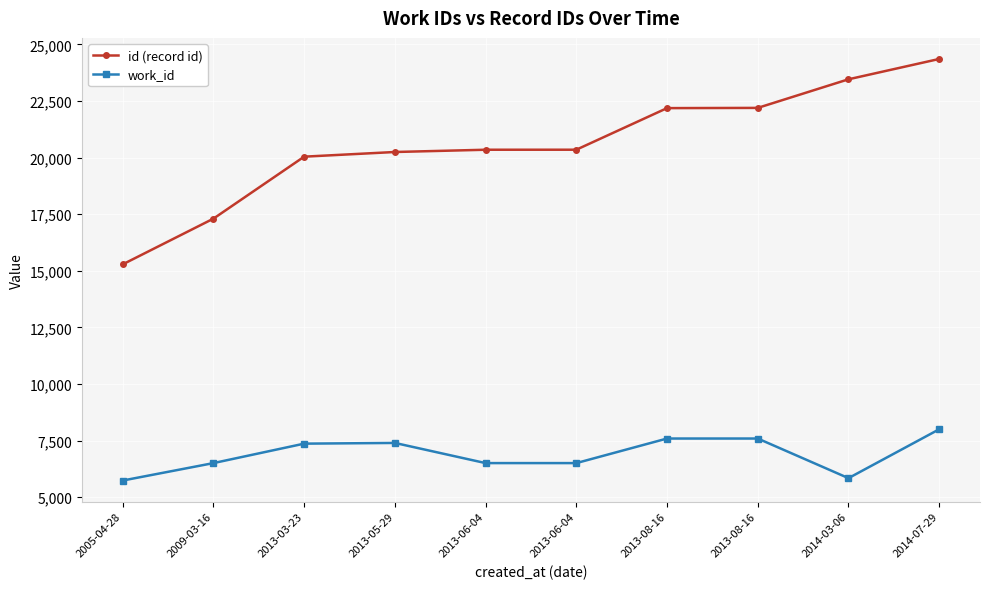

Reading left to right, extract all data points from this chart.

id (record id): 2005-04-28=15284	2009-03-16=17303	2013-03-23=20040	2013-05-29=20246	2013-06-04=20346	2013-06-04=20347	2013-08-16=22184	2013-08-16=22194	2014-03-06=23457	2014-07-29=24355
work_id: 2005-04-28=5736	2009-03-16=6506	2013-03-23=7365	2013-05-29=7396	2013-06-04=6506	2013-06-04=6506	2013-08-16=7591	2013-08-16=7591	2014-03-06=5841	2014-07-29=7999